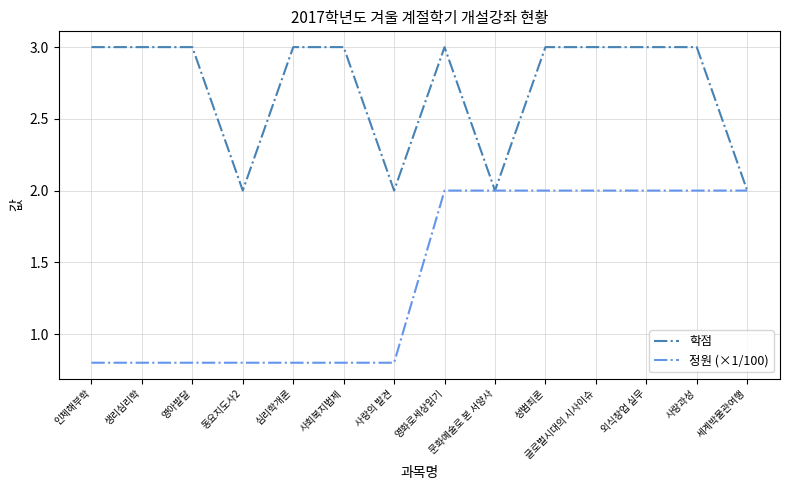

What is the sum of all 학점 values?

38.0